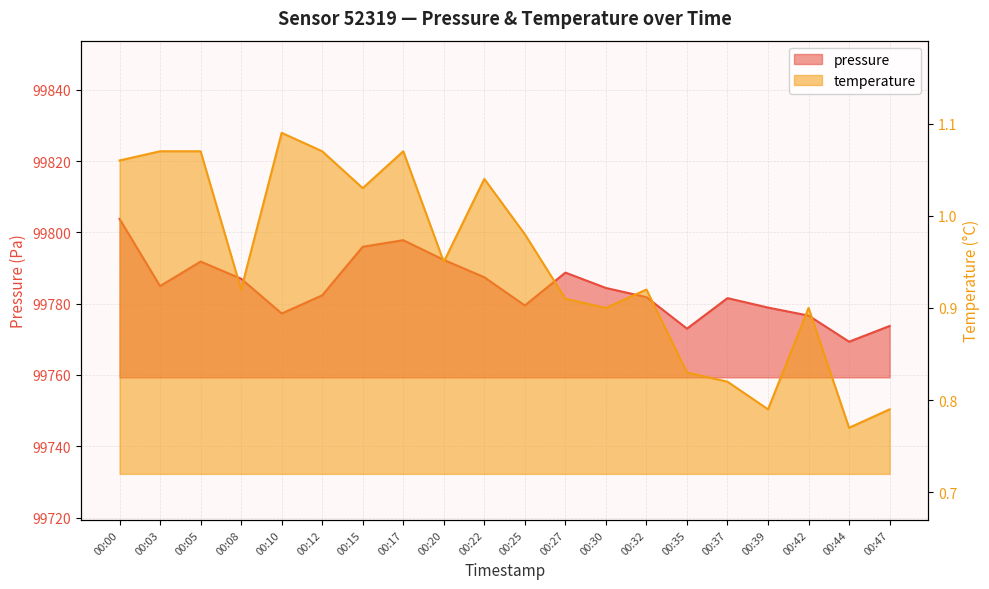

What is the value of the pressure point at the 4th from the left?

99787.0